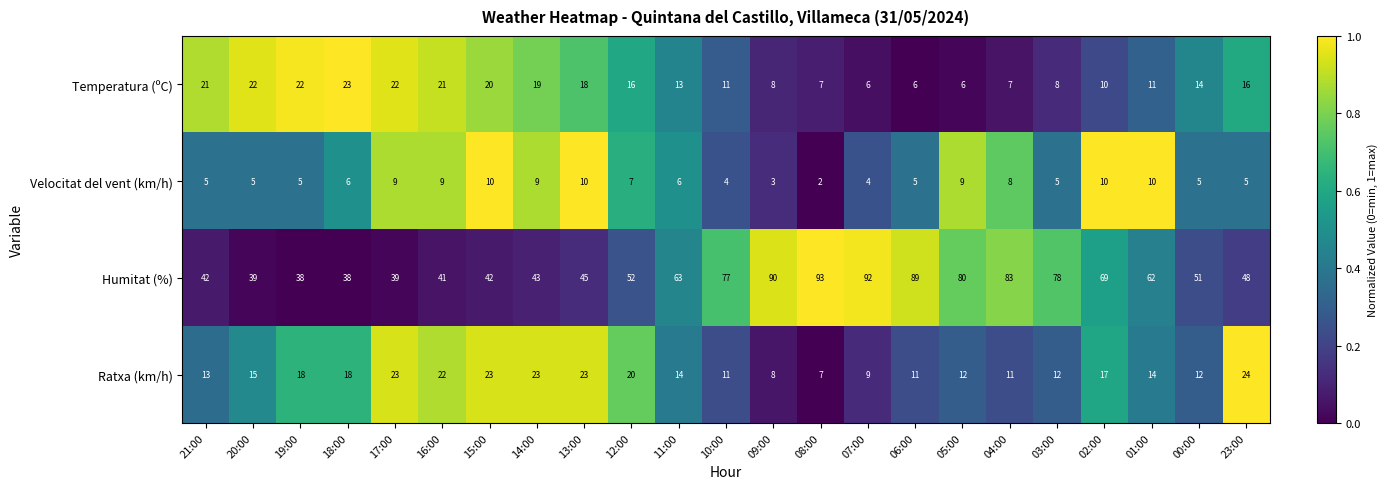

What is the difference between the maximum and minimum values in the Ratxa (km/h) series?

17